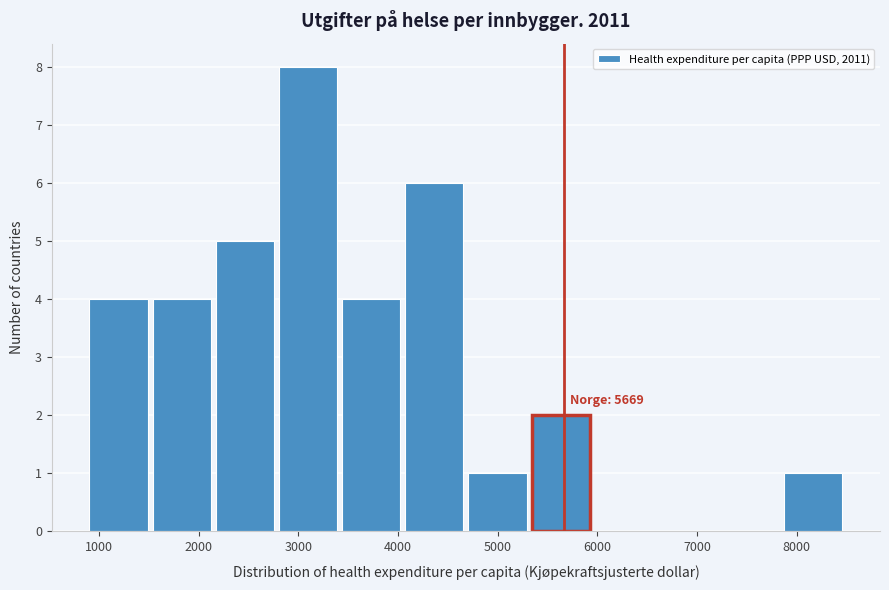

Which range on the x-axis has the tallest bar?

2800 to 3400